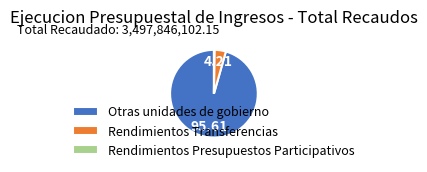

Between Otras unidades de gobierno and Rendimientos Transferencias, which is larger?

Otras unidades de gobierno